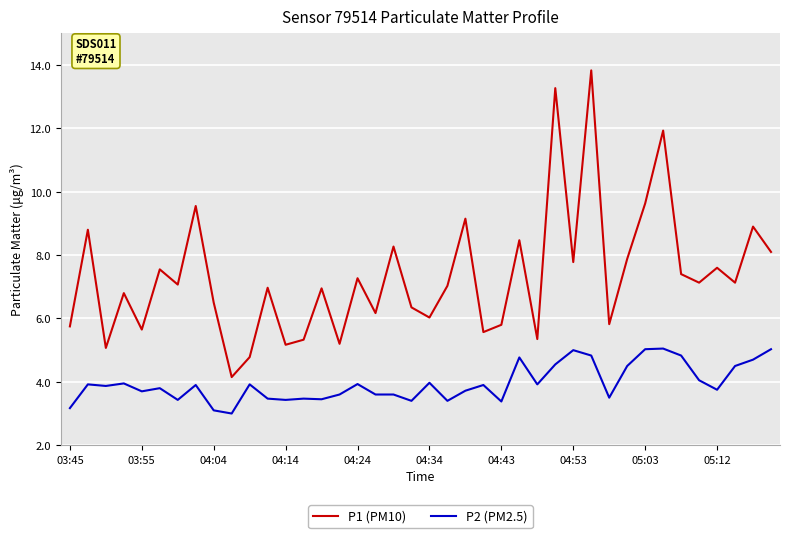

What is the difference between the maximum and minimum values in the P1 (PM10) series?

9.7